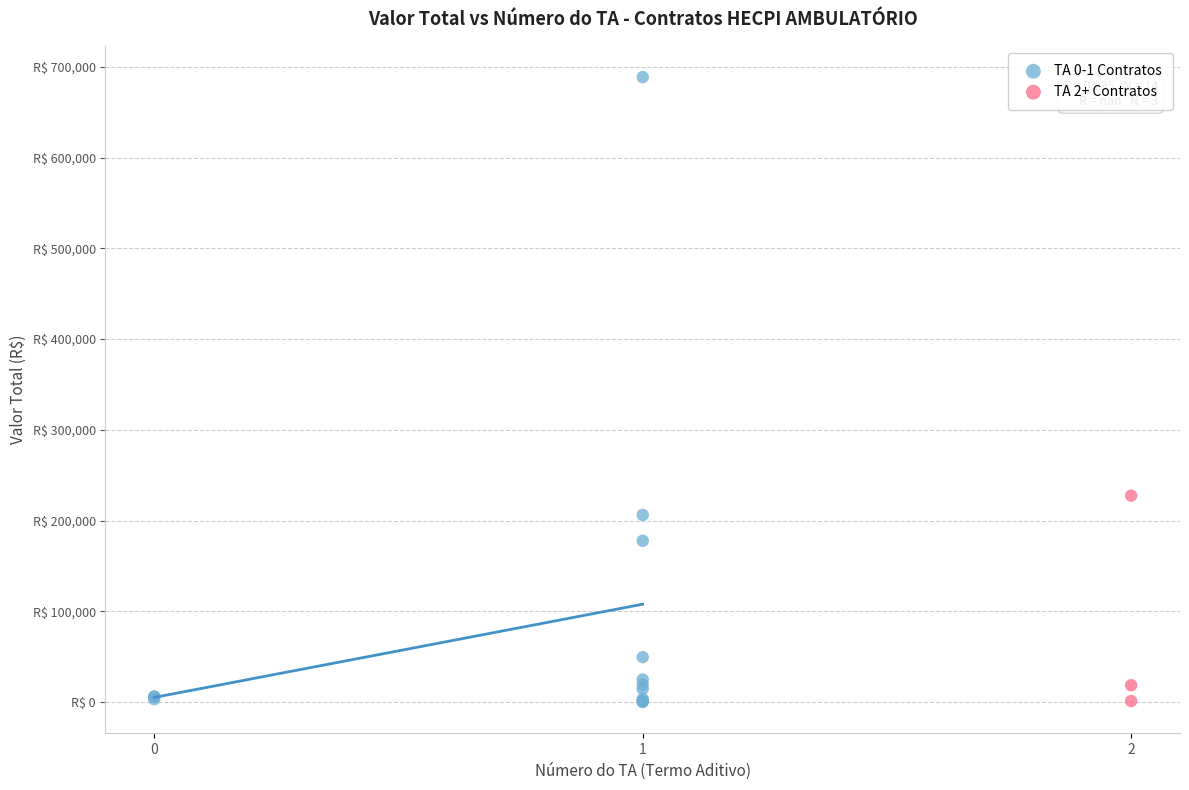

What are all the series names shown in the legend?

TA 0-1 Contratos, TA 2+ Contratos